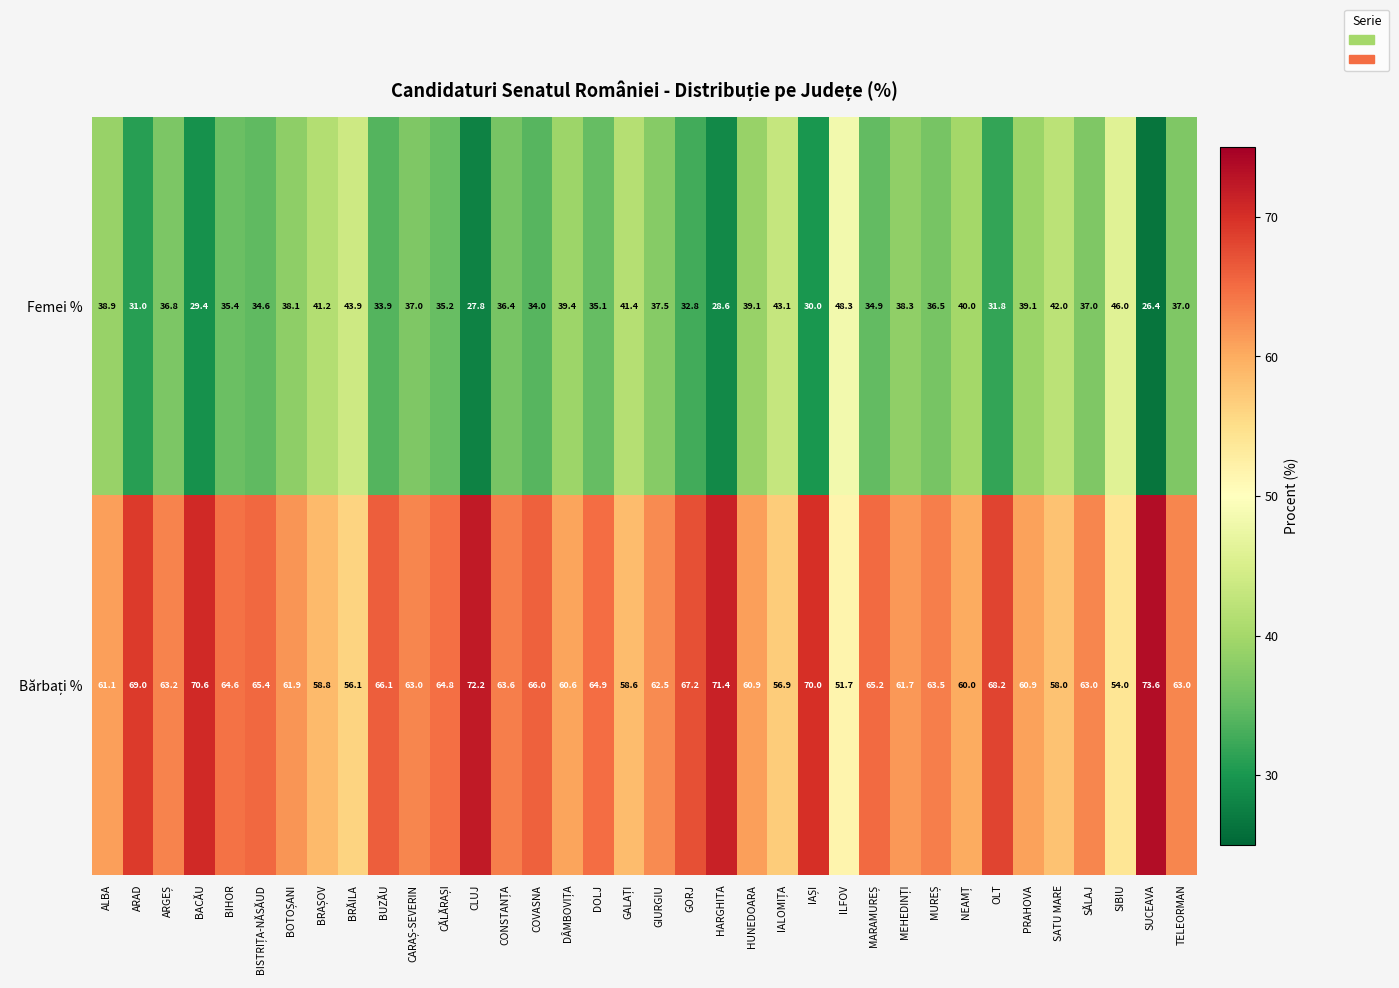

What is the difference between the Femei % values at SĂLAJ and BRĂILA?

6.9